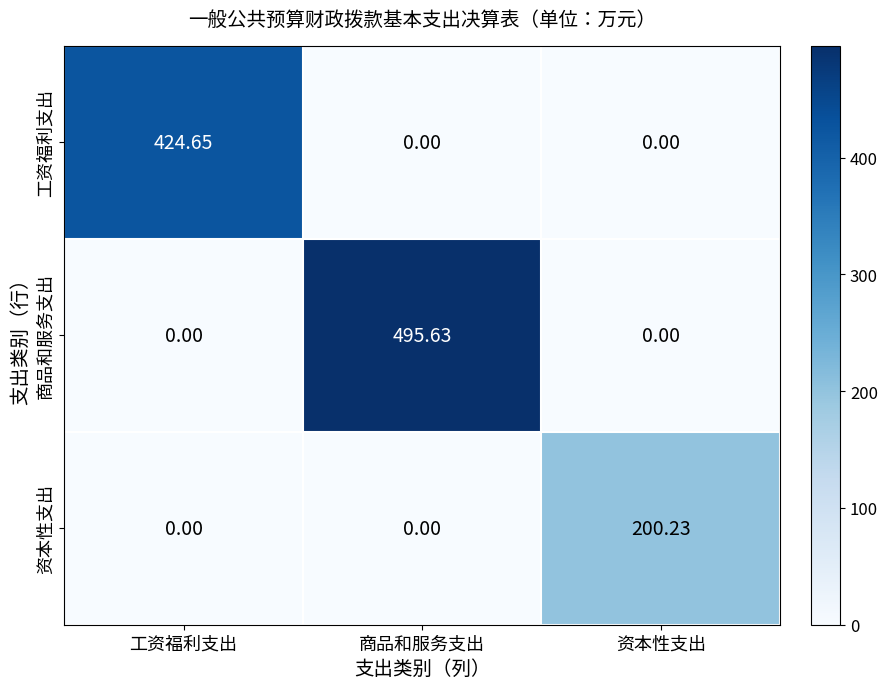

Between 工资福利支出 and 商品和服务支出, which series saw the biggest shift?

商品和服务支出